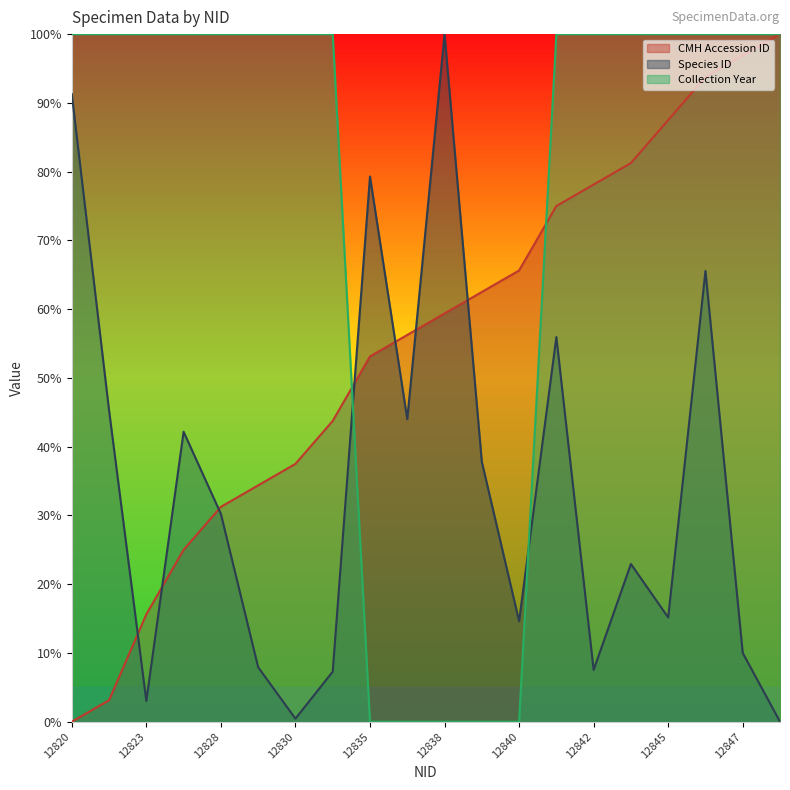

Does the chart have visible grid lines?

No